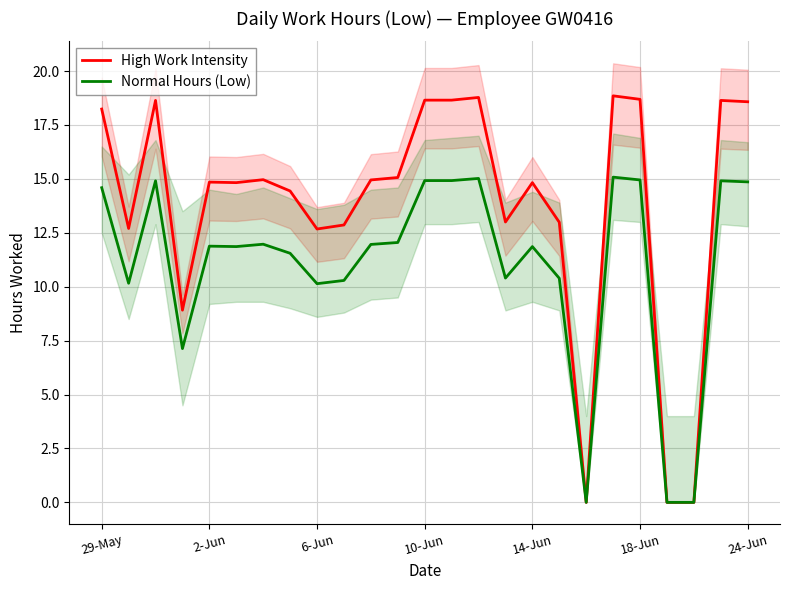

What is the difference between the maximum and minimum values in the High Work Intensity series?

18.9